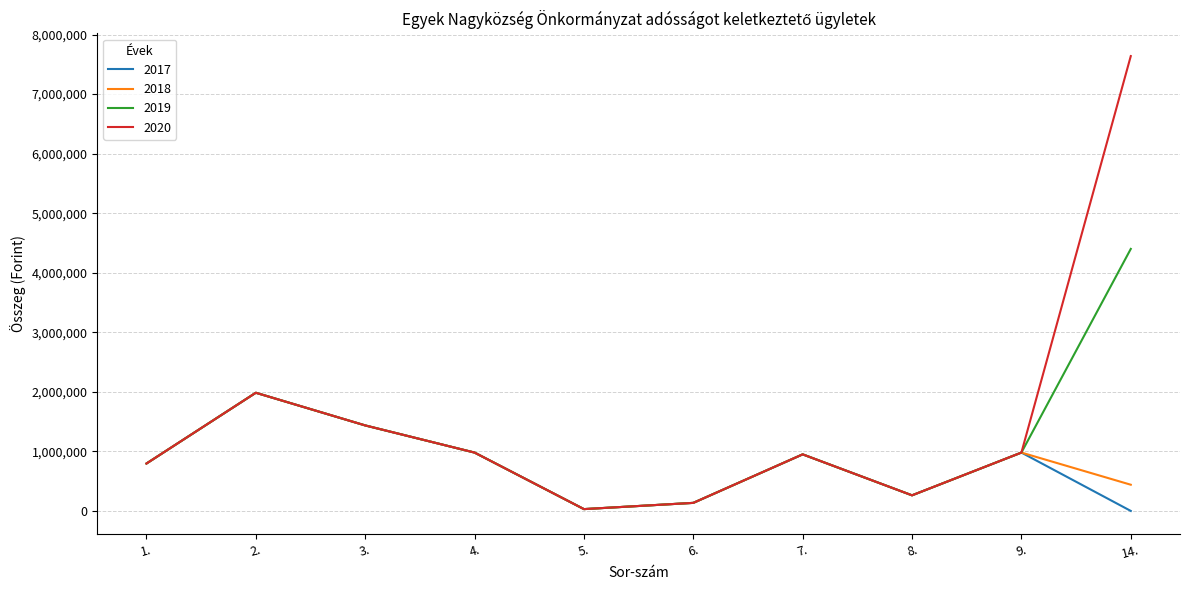

Is the value of 2017 at 8. greater than the value of 2020 at 1.?

No